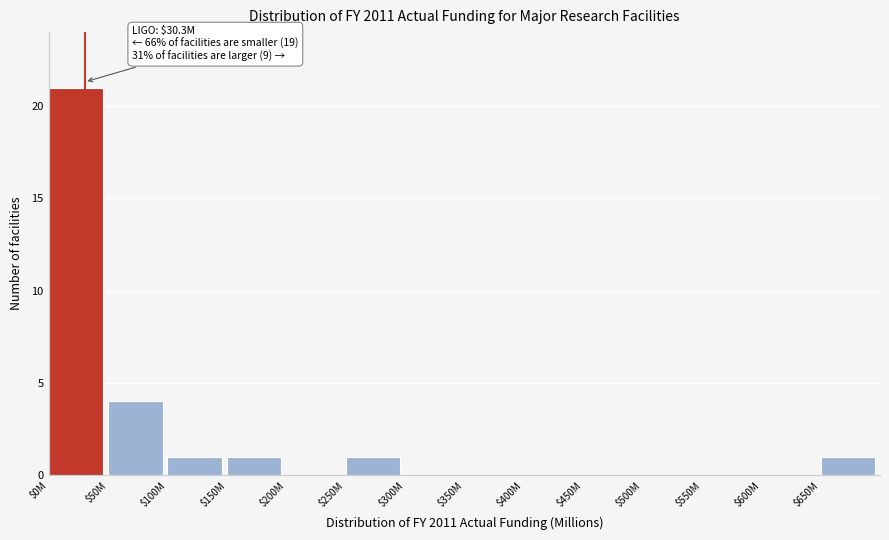

What is the sum of all values?

29